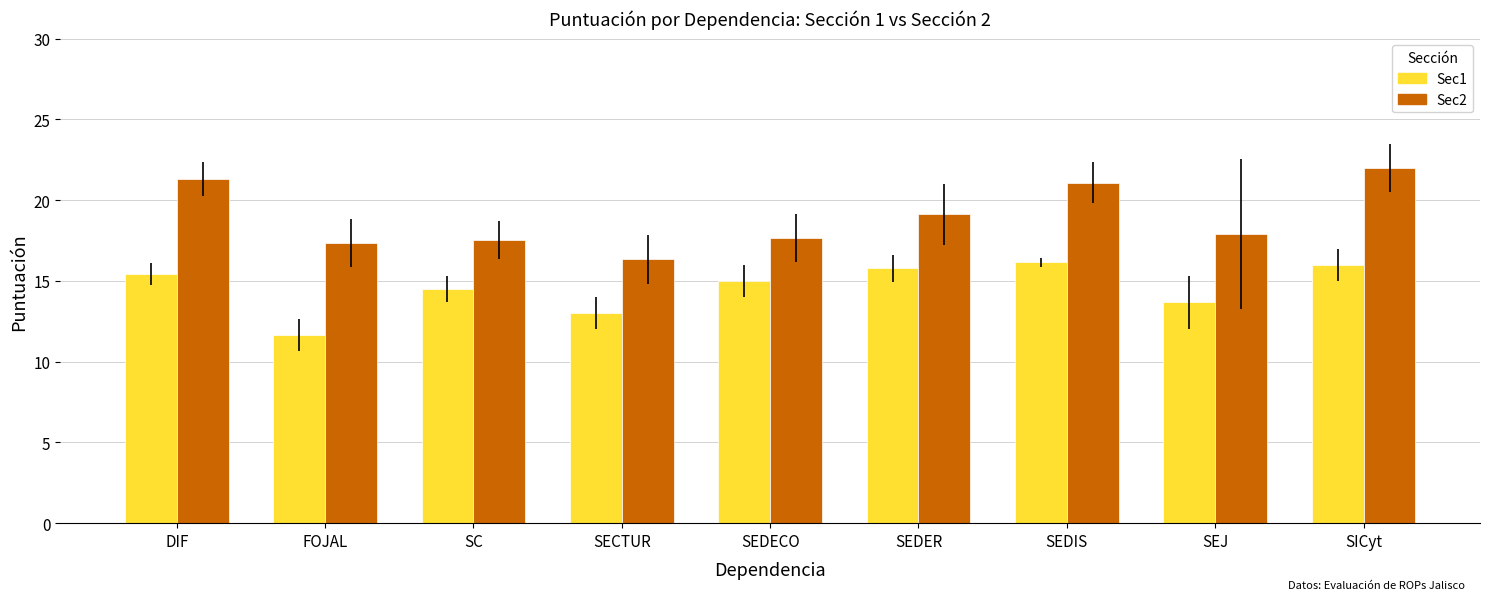

What is the spread (max minus min) of values at SC?

3.1